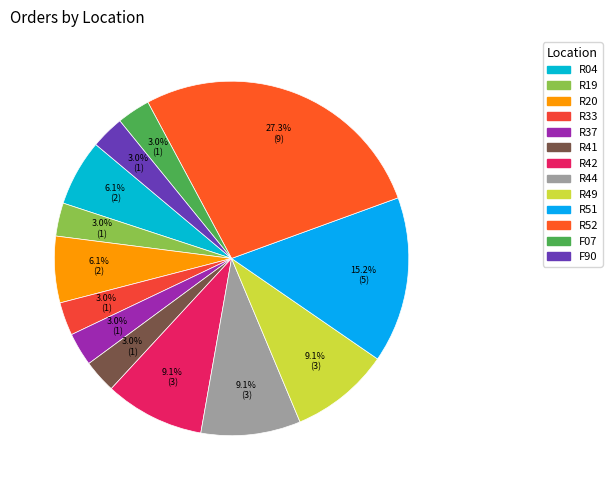

Which slice is the smallest?

R19